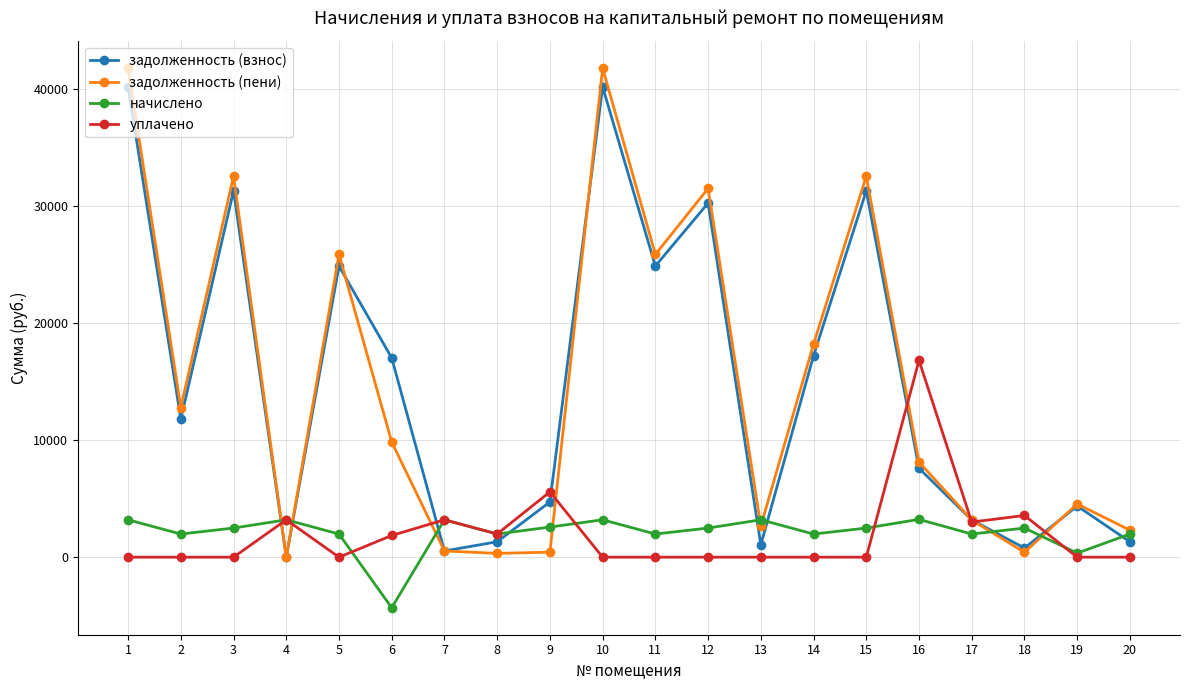

What is the total value across all series at 4?

6388.2